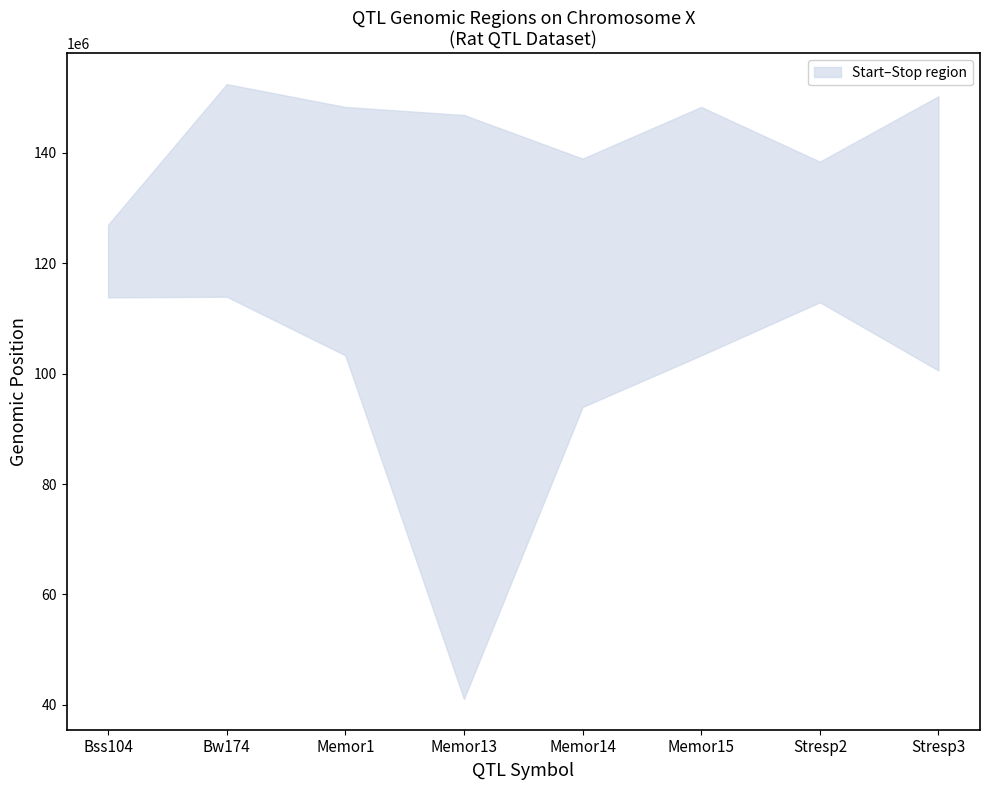

What is the value of the Start point at the 5th from the left?

93956491